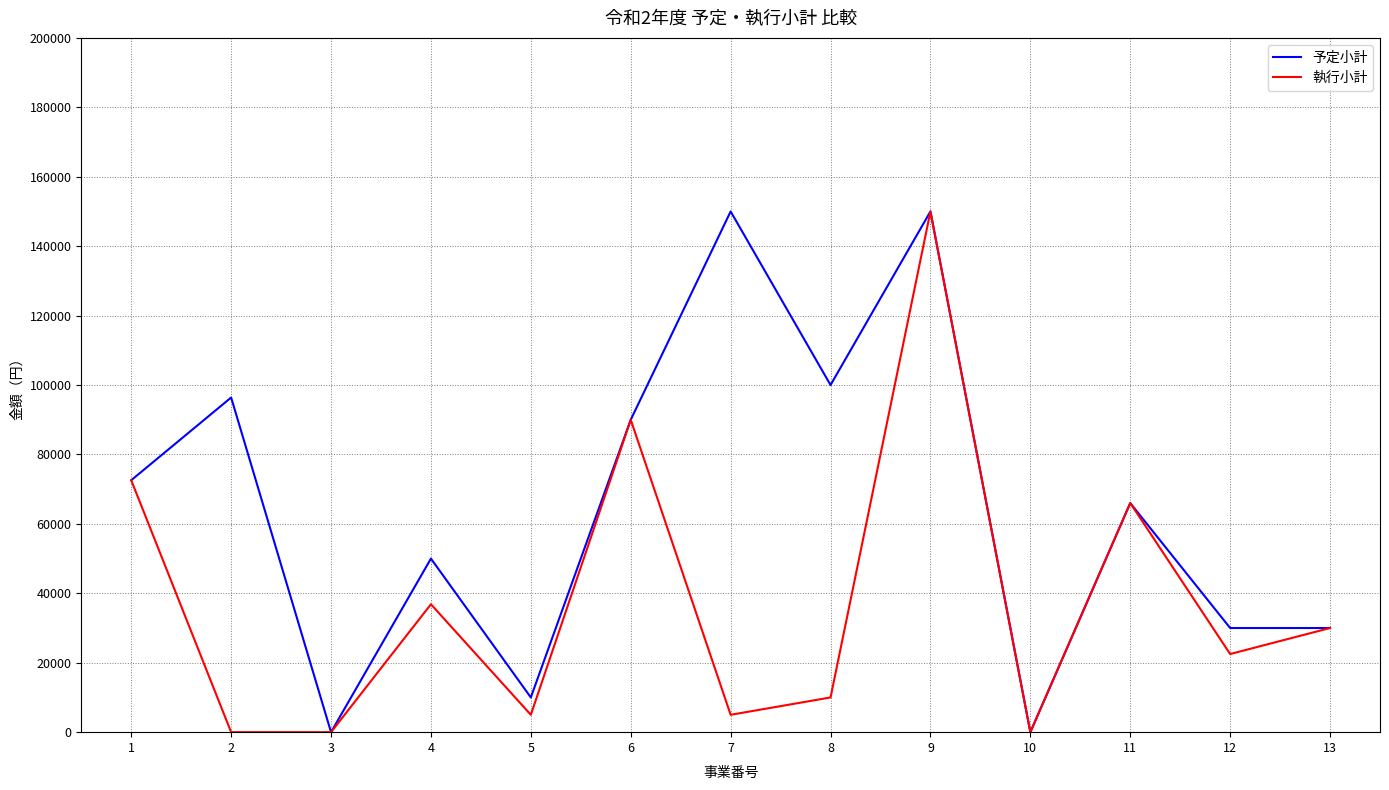

Which series changed the most between 4 and 6?

執行小計